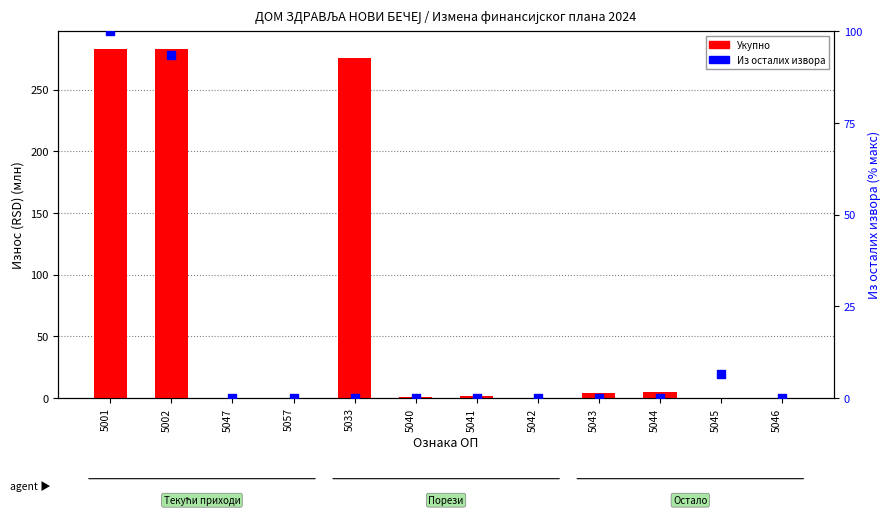

At how many categories does at least one series exceed 191?

3